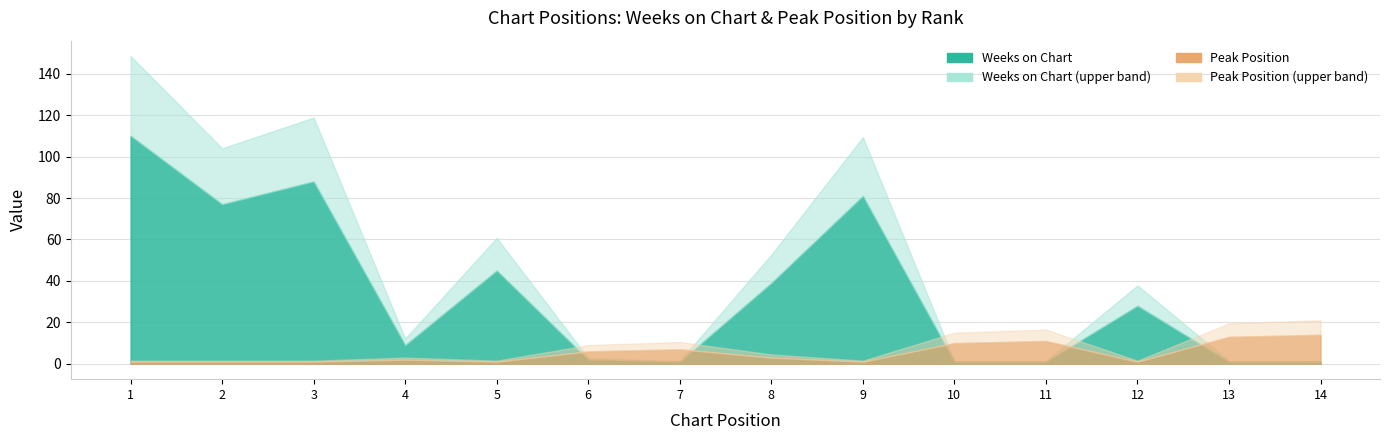

Is the value of Peak Position at 10 greater than the value of Weeks on Chart at 11?

Yes